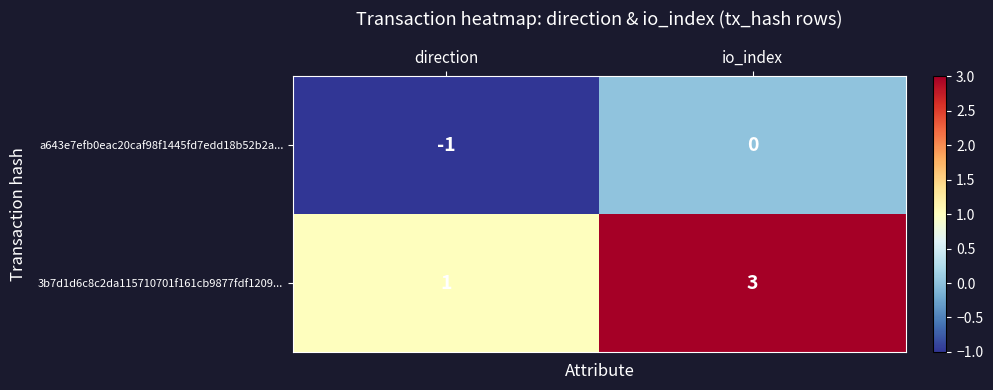

Reading left to right, transcribe all the data shown in this chart.

a643e7efb0eac20caf98f1445fd7edd18b52b2a...: direction=-1	io_index=0
3b7d1d6c8c2da115710701f161cb9877fdf1209...: direction=1	io_index=3